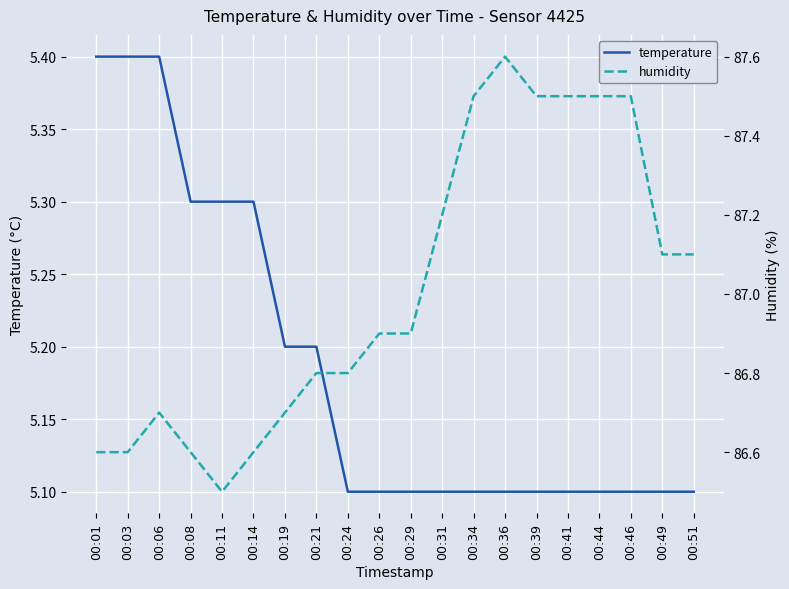

What are all the series names shown in the legend?

temperature, humidity